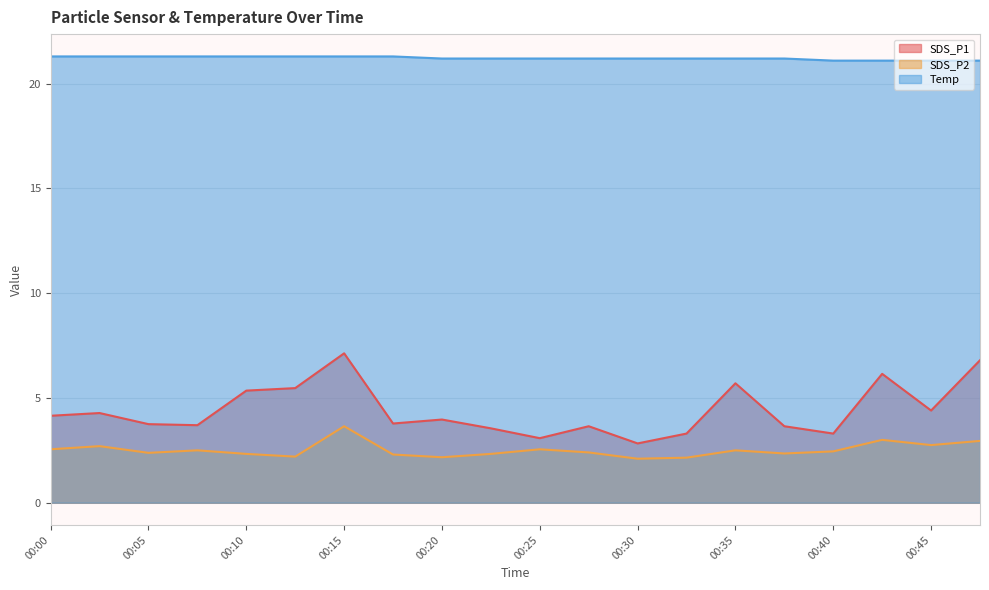

What is the difference between the maximum and minimum values in the SDS_P1 series?

4.3